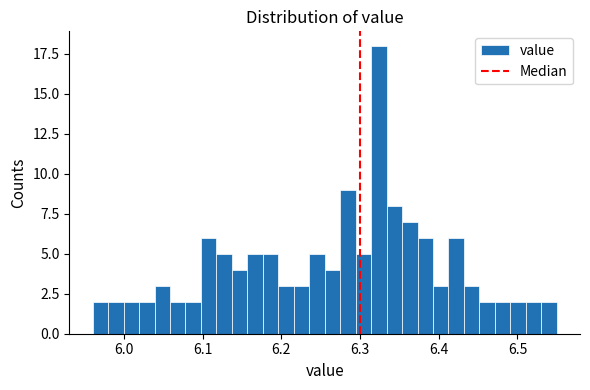

Read against the x-axis, roughly where is the centre of the tallest bar?

6.32